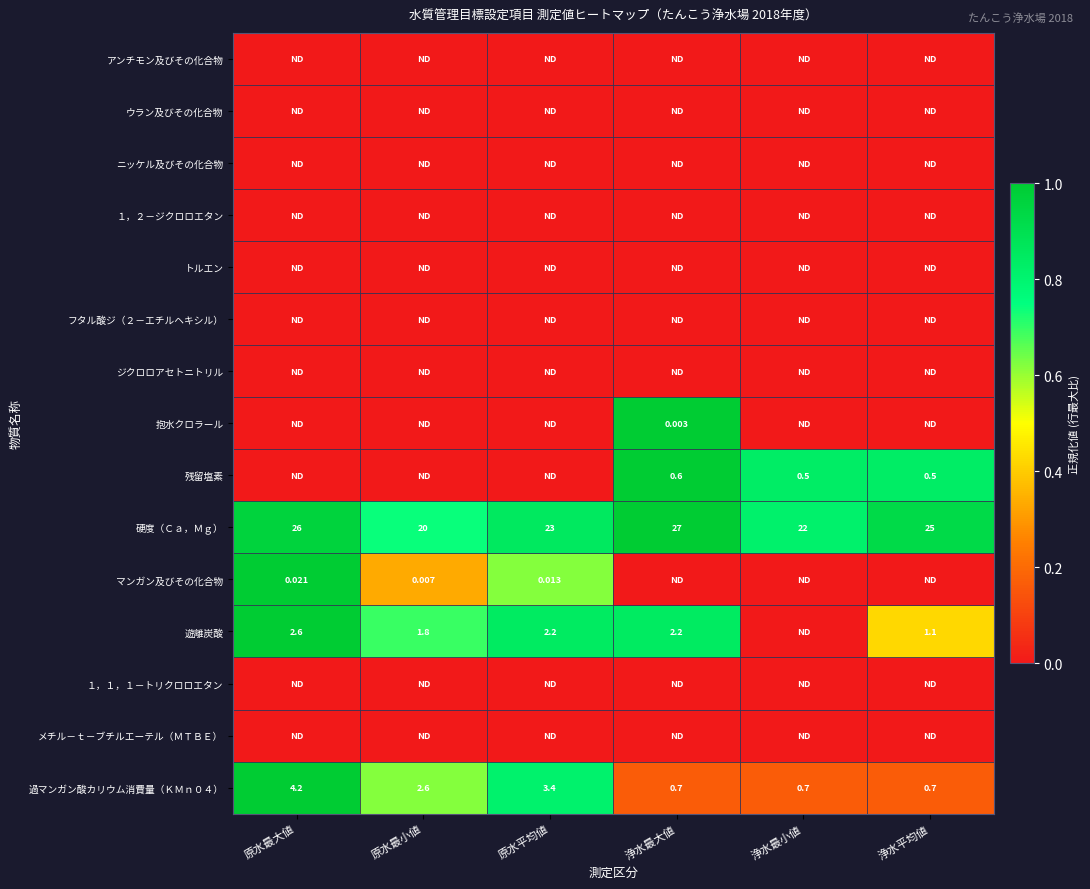

How many data points does each series have?

6